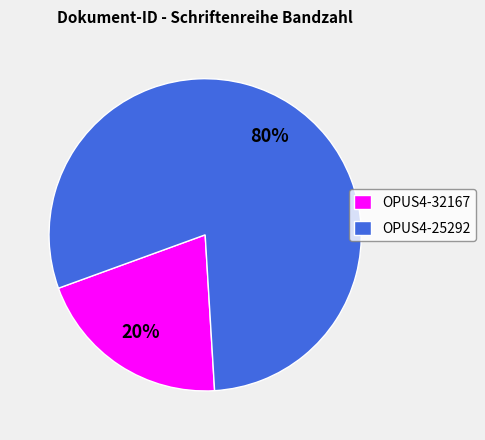

To the nearest percent, what percentage of the pie is OPUS4-32167?

20%